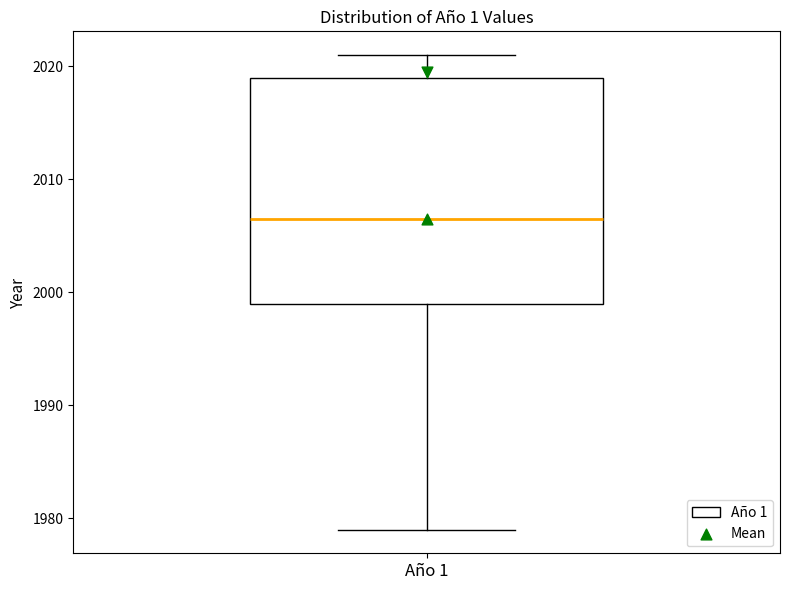

Transcribe this box plot: give where the median line is, the range the box spans, and where the two whiskers end, as read against the y-axis. The values are not printed on the chart, so give them approximately, as read against the axis.

median 2007, box 1999 to 2019, whiskers 1979 to 2021